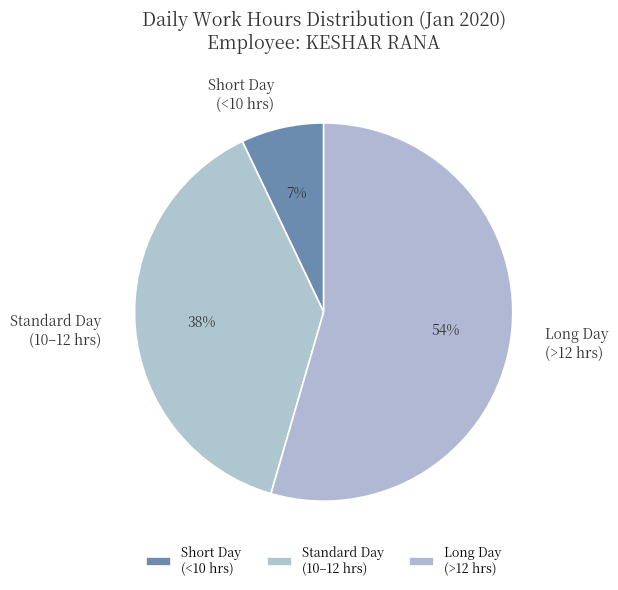

True or false: Standard Day (10–12 hrs) accounts for 25% of the total.

False